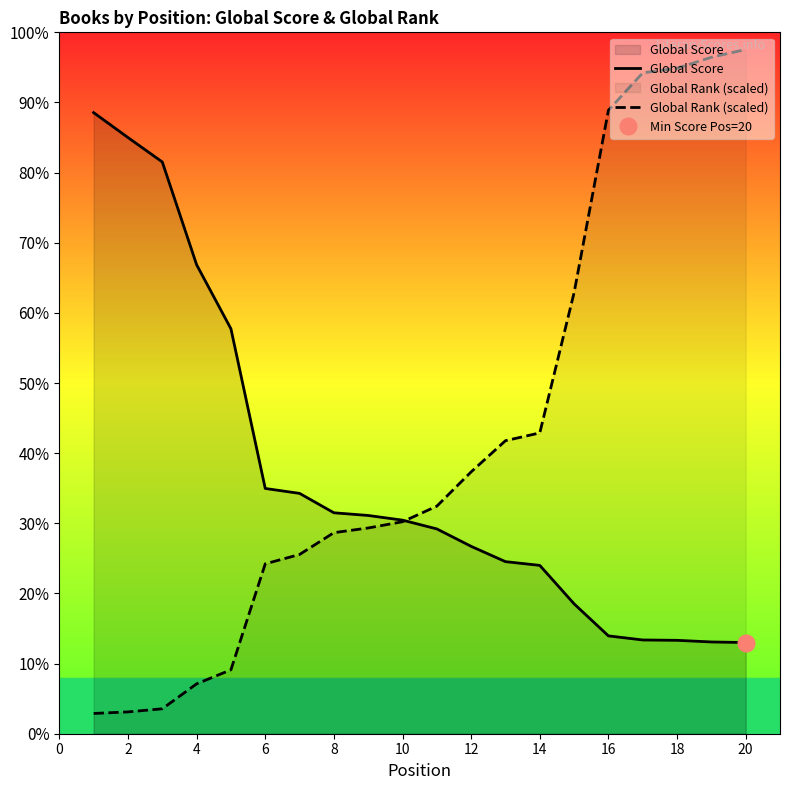

Between 11 and 12, which series saw the biggest shift?

Global Rank (scaled)